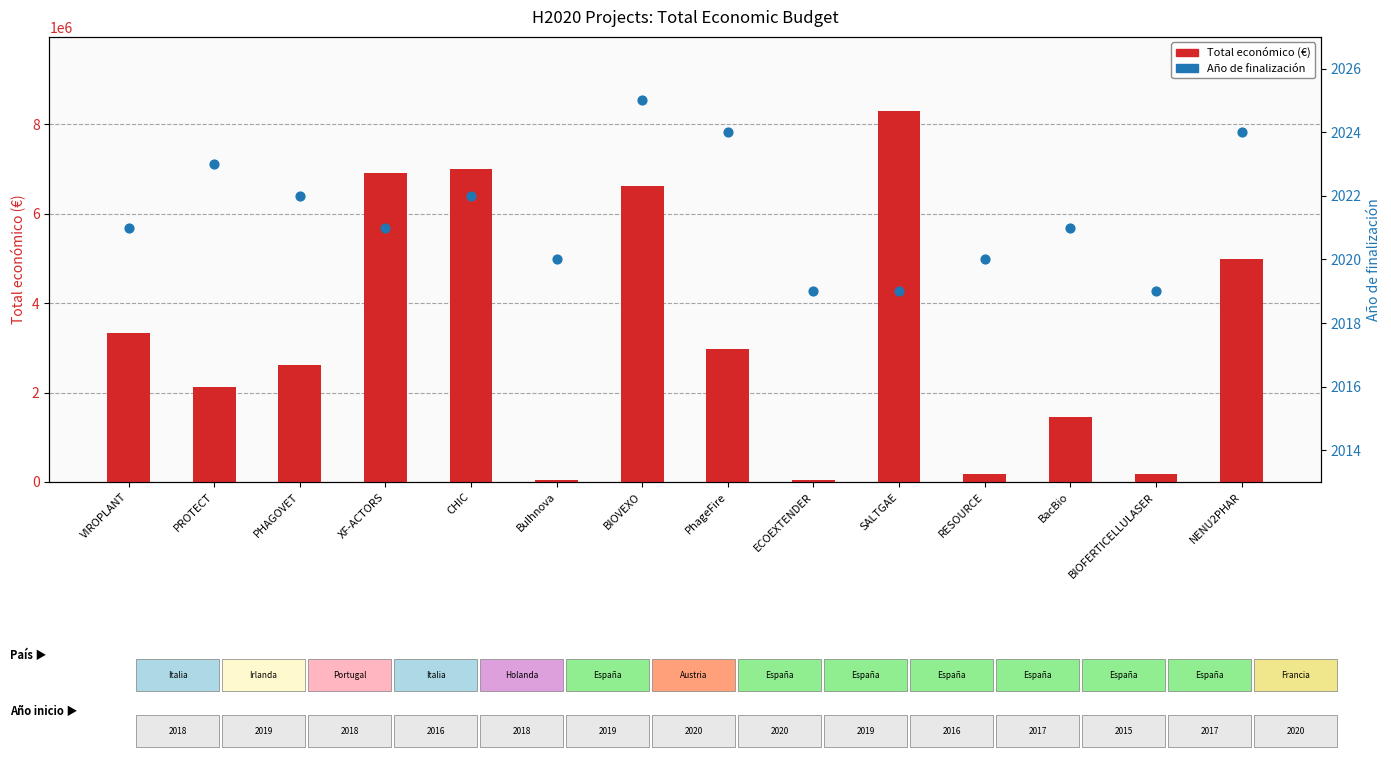

At which category is the sum across all series the highest?

SALTGAE